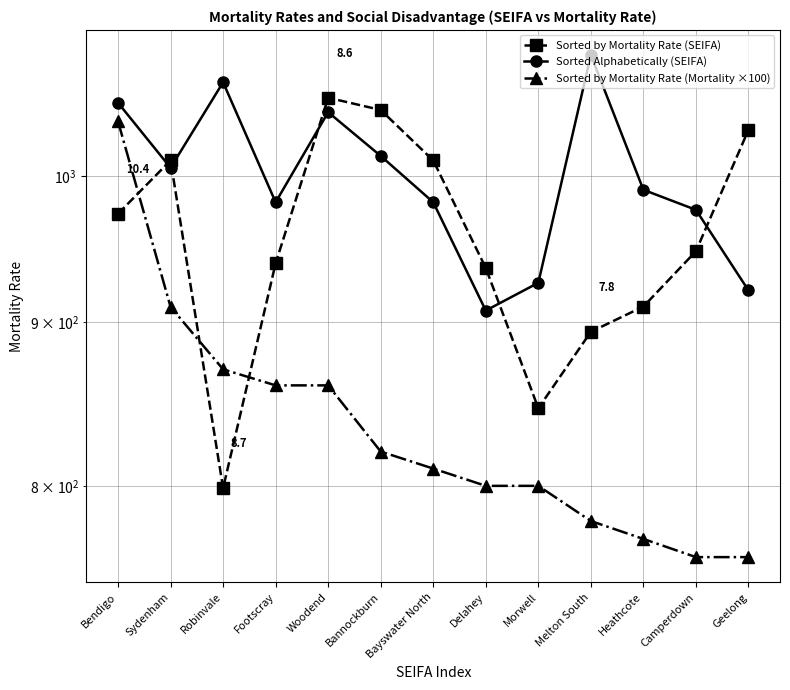

Which category has the highest value across all series?

Melton South